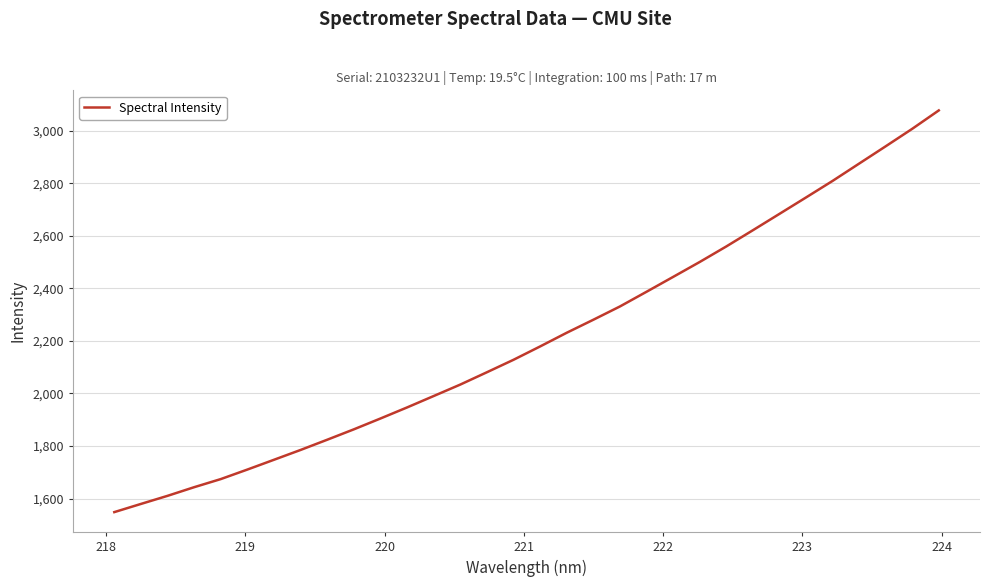

What is the difference between the maximum and minimum values?

1528.4